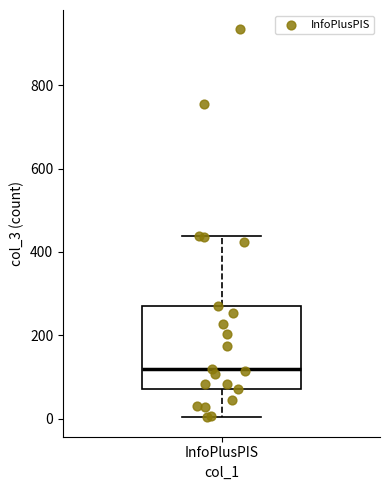

Read this box plot against the y-axis: the position of the median line, the range covered by the box, and the ends of both whiskers. The values are not printed on the chart, so give them approximately, as read against the axis.

median 120, box 80 to 280, whiskers 0 to 440